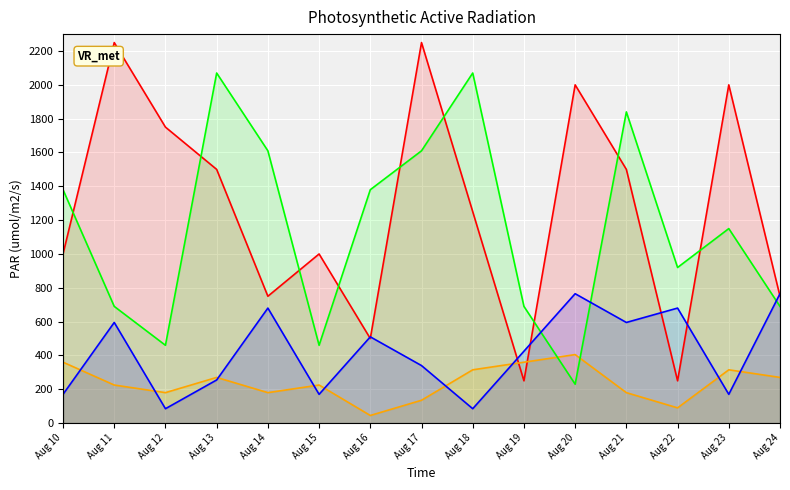

At which label does PAR out first exceed 225?

Aug 10